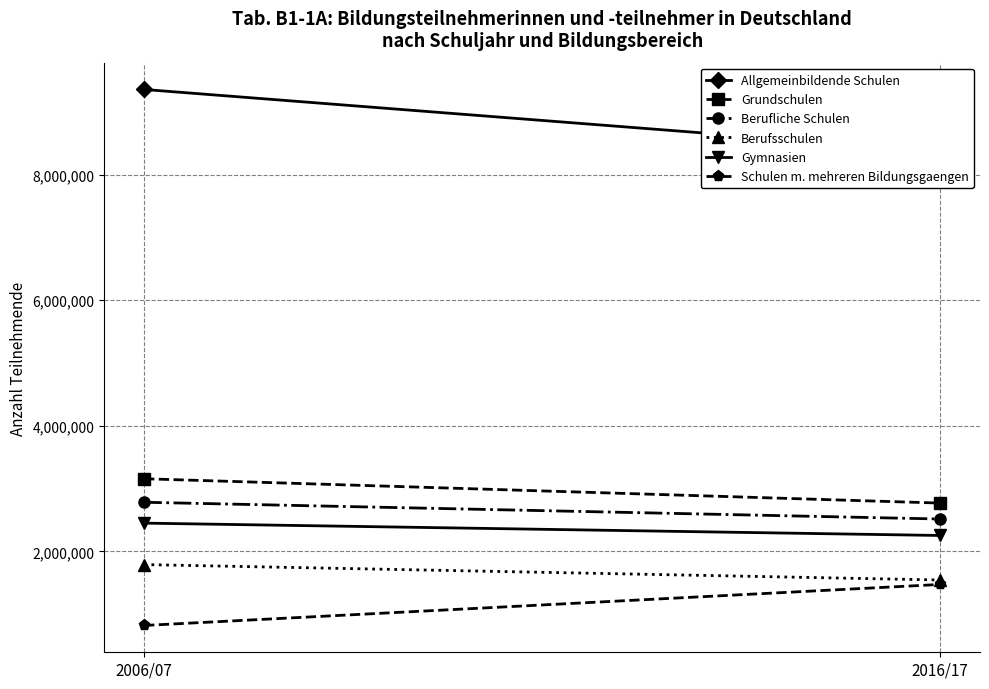

What are all the series names shown in the legend?

Allgemeinbildende Schulen, Grundschulen, Berufliche Schulen, Berufsschulen, Gymnasien, Schulen m. mehreren Bildungsgaengen